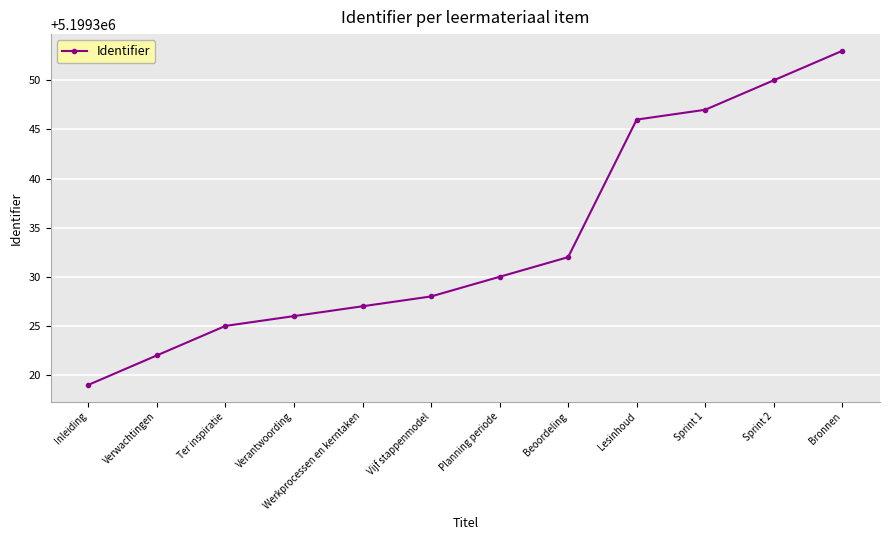

Is it true that the value at Sprint 2 is 9123820?

False